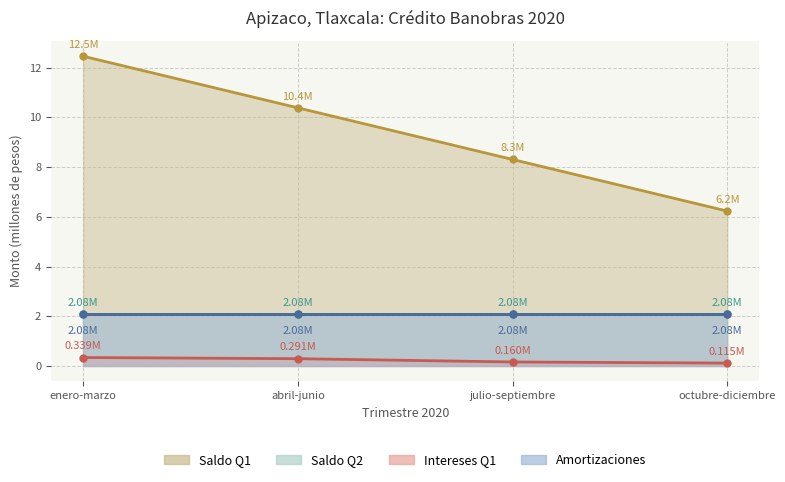

True or false: Saldo Q1 has a value of 3.2 at abril-junio.

False